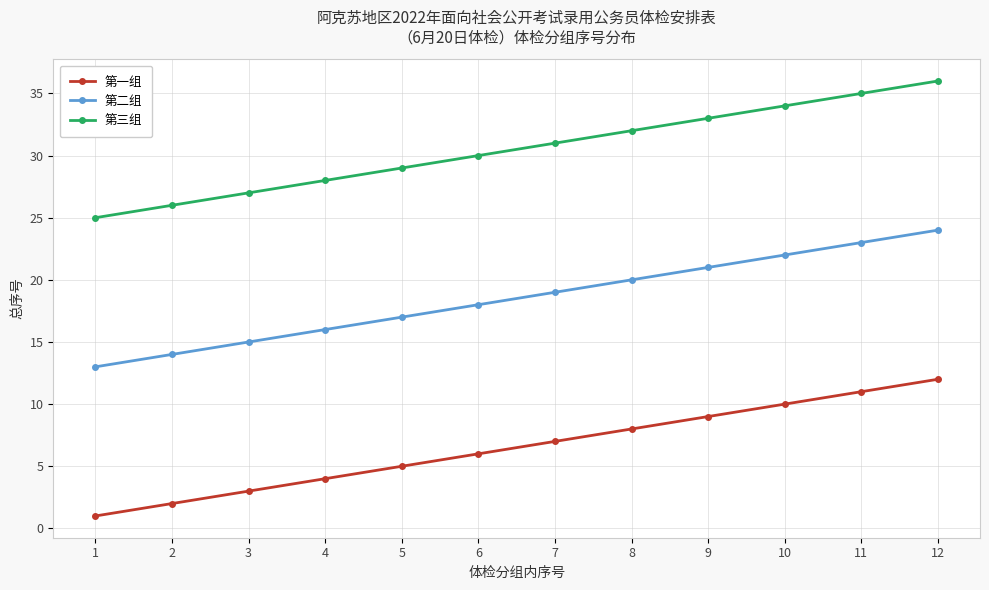

What is the value of the 第二组 point at the 12th from the left?

24